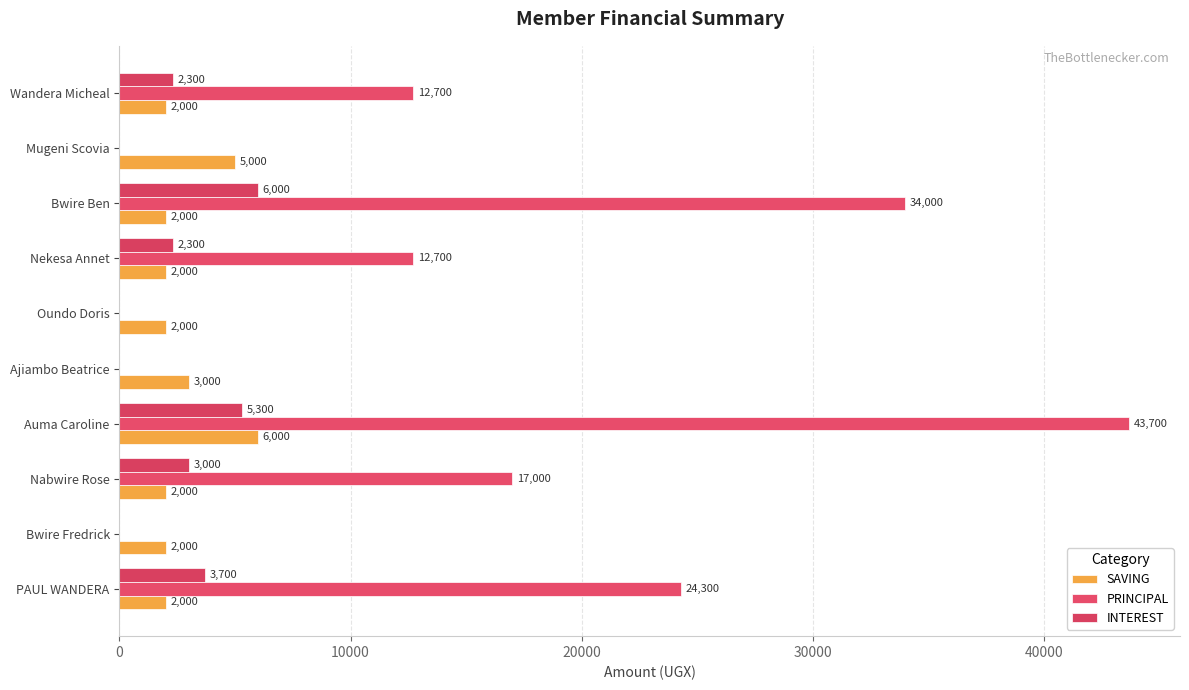

At which category does the chart reach its peak across all series?

Auma Caroline